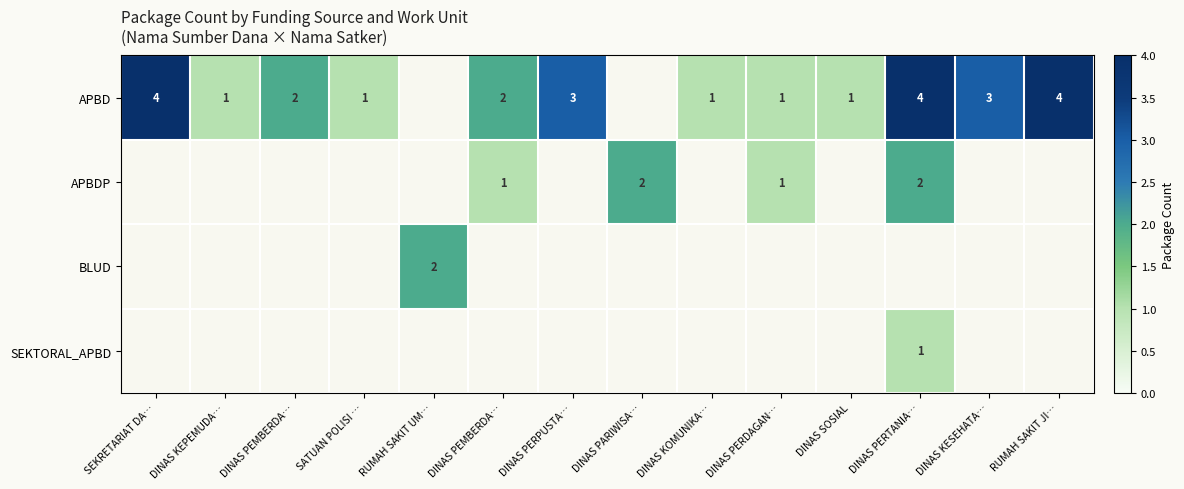

What is the sum of the APBD values at DINAS PERDAGAN… and SATUAN POLISI …?

2